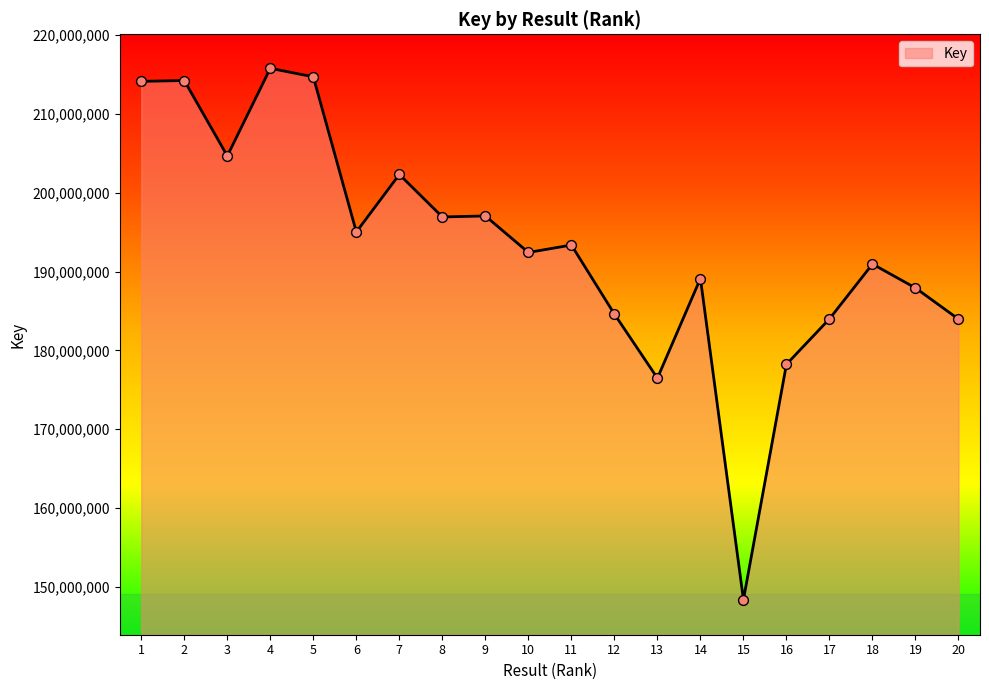

Which has a higher value, 12 or 17?

12